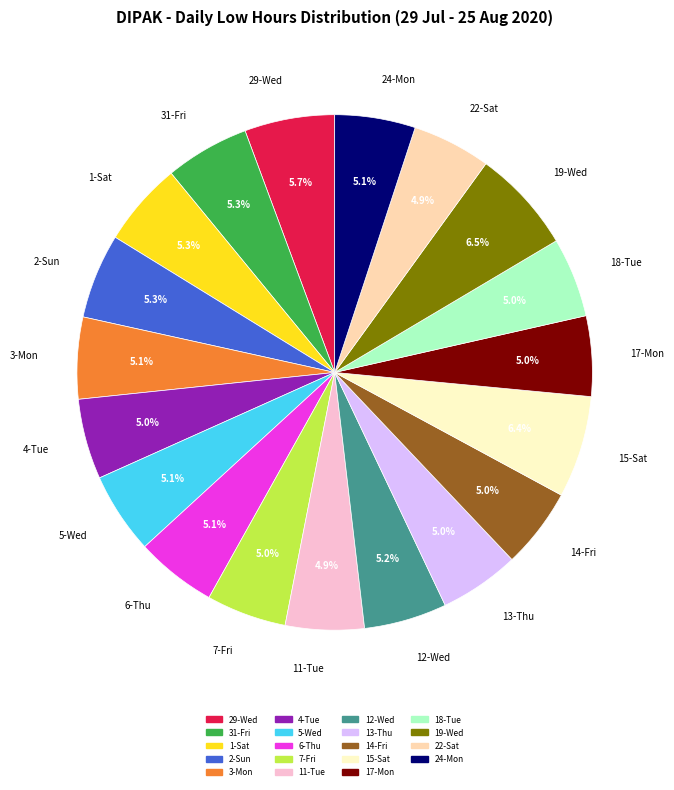

Approximately how many times larger is the value at 24-Mon compared to 6-Thu?

1.0